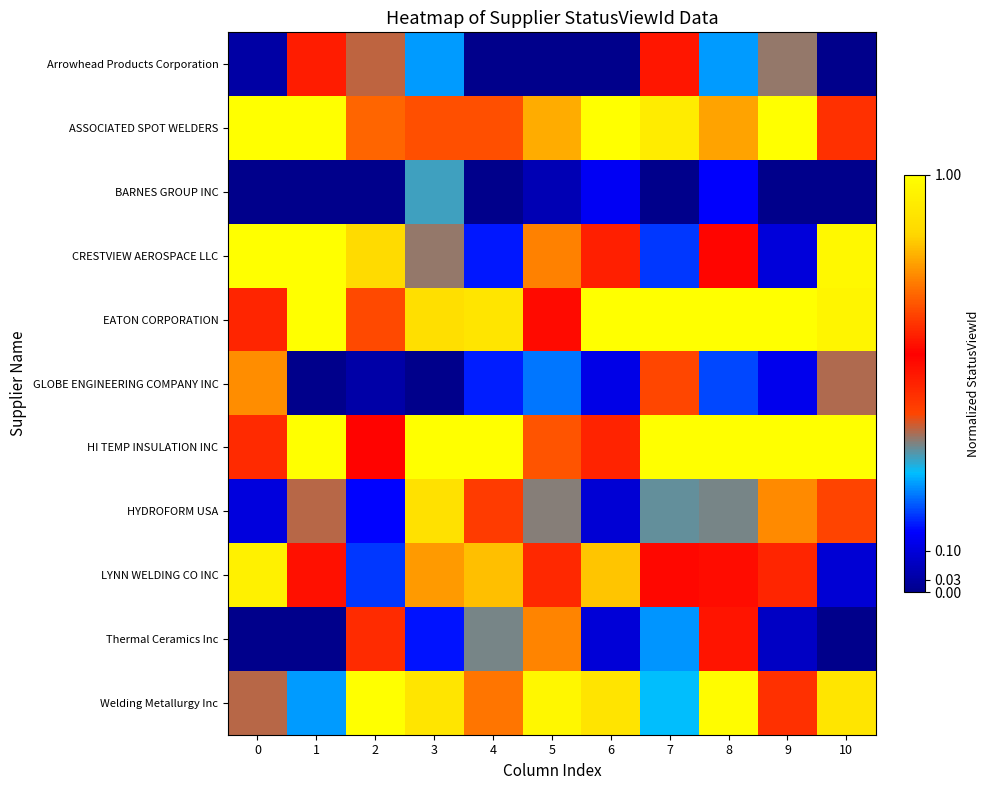

Reading left to right, transcribe all the data shown in this chart.

Arrowhead Products Corporation: 0=0.0	1=0.6	2=0.4	3=0.3	4=0.0	5=0.0	6=0.0	7=0.5	8=0.3	9=0.4	10=0.0
ASSOCIATED SPOT WELDERS: 0=1.0	1=1.0	2=0.7	3=0.7	4=0.7	5=0.8	6=1.0	7=0.9	8=0.8	9=1.0	10=0.6
BARNES GROUP INC: 0=0.0	1=0.0	2=0.0	3=0.3	4=0.0	5=0.1	6=0.1	7=0.0	8=0.1	9=0.0	10=0.0
CRESTVIEW AEROSPACE LLC: 0=1.0	1=1.0	2=0.9	3=0.4	4=0.2	5=0.7	6=0.5	7=0.2	8=0.6	9=0.1	10=1.0
EATON CORPORATION: 0=0.6	1=1.0	2=0.7	3=0.9	4=0.9	5=0.5	6=1.0	7=1.0	8=1.0	9=1.0	10=1.0
GLOBE ENGINEERING COMPANY INC: 0=0.8	1=0.0	2=0.0	3=0.0	4=0.2	5=0.2	6=0.1	7=0.7	8=0.2	9=0.1	10=0.4
HI TEMP INSULATION INC: 0=0.6	1=1.0	2=0.6	3=1.0	4=1.0	5=0.7	6=0.5	7=1.0	8=1.0	9=1.0	10=1.0
HYDROFORM USA: 0=0.1	1=0.4	2=0.1	3=0.9	4=0.7	5=0.4	6=0.1	7=0.3	8=0.4	9=0.8	10=0.7
LYNN WELDING CO INC: 0=1.0	1=0.5	2=0.2	3=0.8	4=0.8	5=0.6	6=0.8	7=0.6	8=0.6	9=0.5	10=0.1
Thermal Ceramics Inc: 0=0.0	1=0.0	2=0.5	3=0.2	4=0.4	5=0.8	6=0.1	7=0.3	8=0.6	9=0.1	10=0.0
Welding Metallurgy Inc: 0=0.4	1=0.3	2=1.0	3=0.9	4=0.7	5=1.0	6=0.9	7=0.3	8=1.0	9=0.6	10=0.9